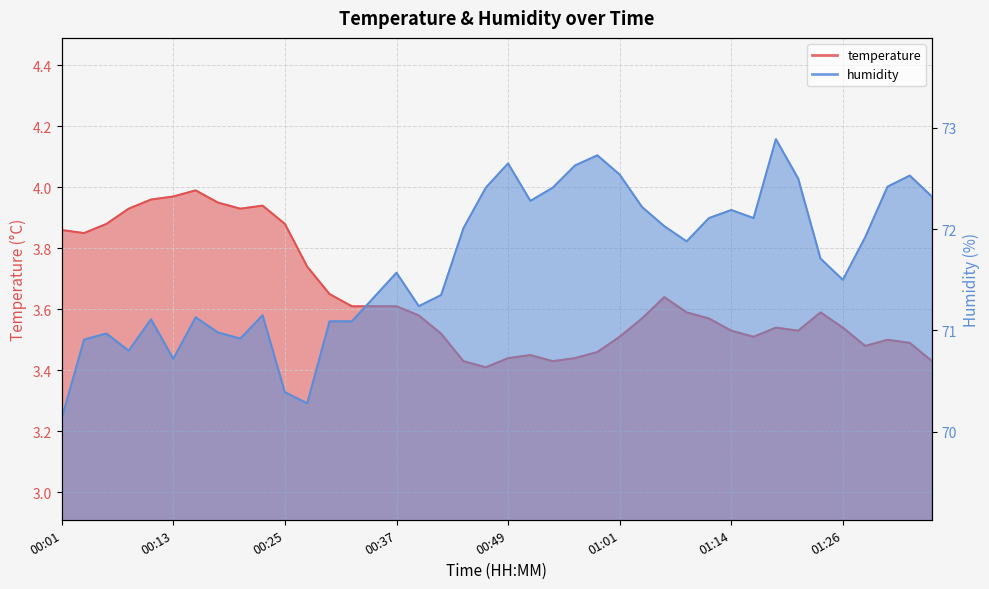

What is the label of the 24th point from the left?

00:56